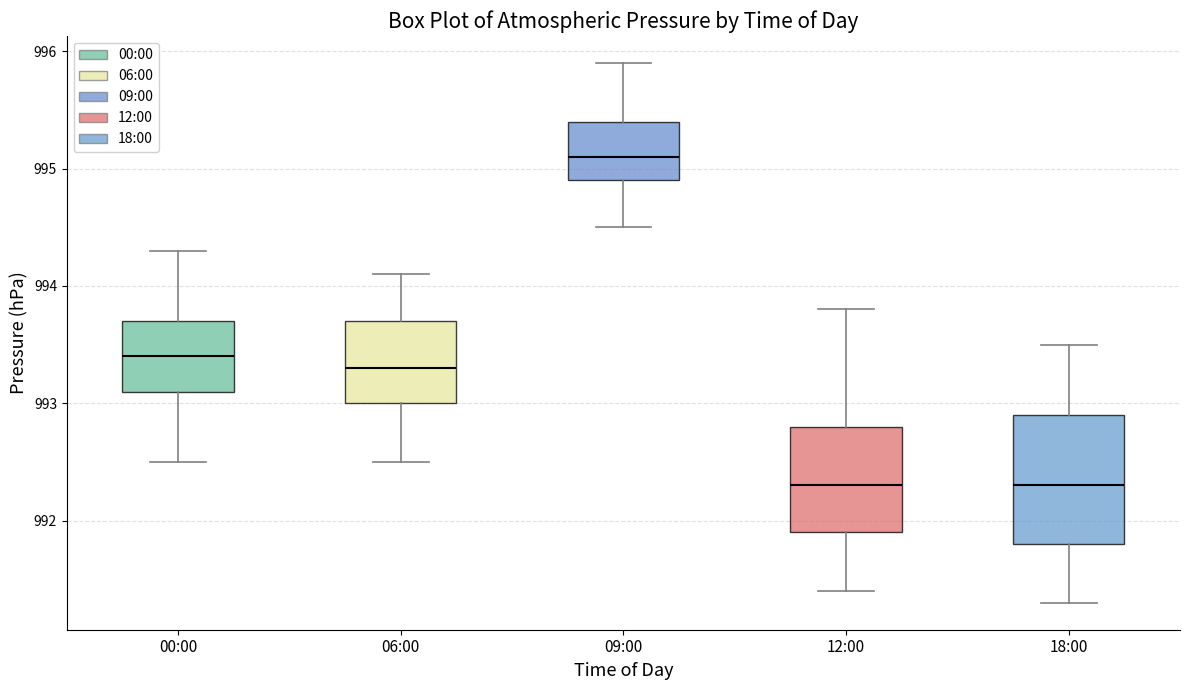

Reading left to right, transcribe this box plot: for each box, give where its median line is, the range the box spans, and where its two whiskers end, as read against the y-axis. The values are not printed on the chart, so give them approximately, as read against the axis.

00:00: median 993.4, box 993.1 to 993.7, whiskers 992.5 to 994.3
06:00: median 993.3, box 993.0 to 993.7, whiskers 992.5 to 994.1
09:00: median 995.1, box 994.9 to 995.4, whiskers 994.5 to 995.9
12:00: median 992.3, box 991.9 to 992.8, whiskers 991.4 to 993.8
18:00: median 992.3, box 991.8 to 992.9, whiskers 991.3 to 993.5